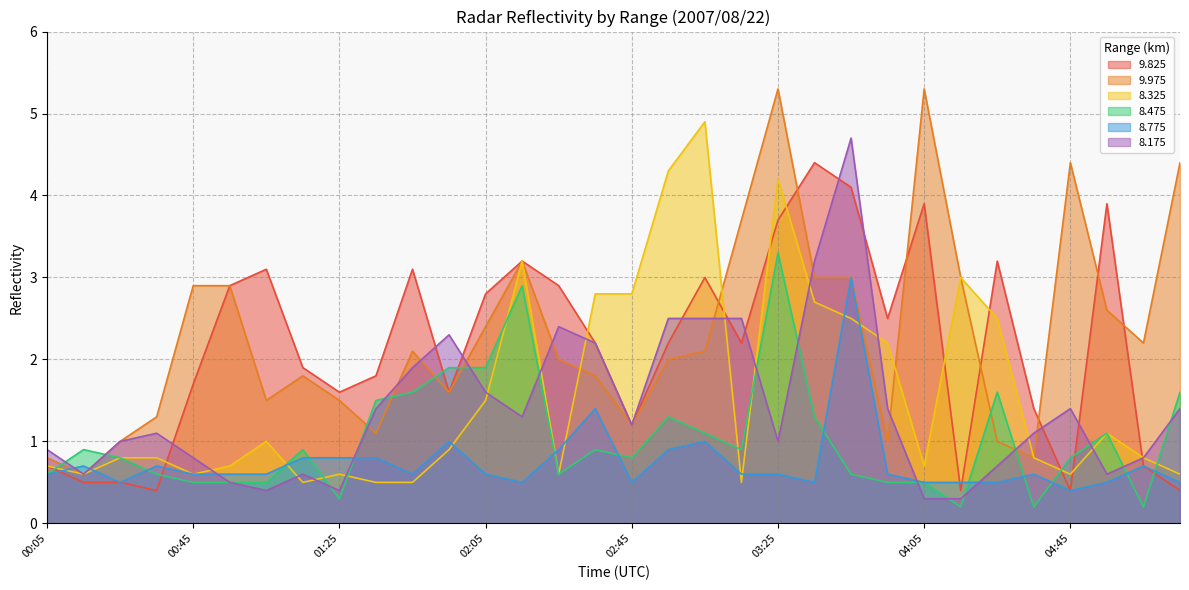

Between 02:55 and 04:25, which series saw the biggest shift?

8.175